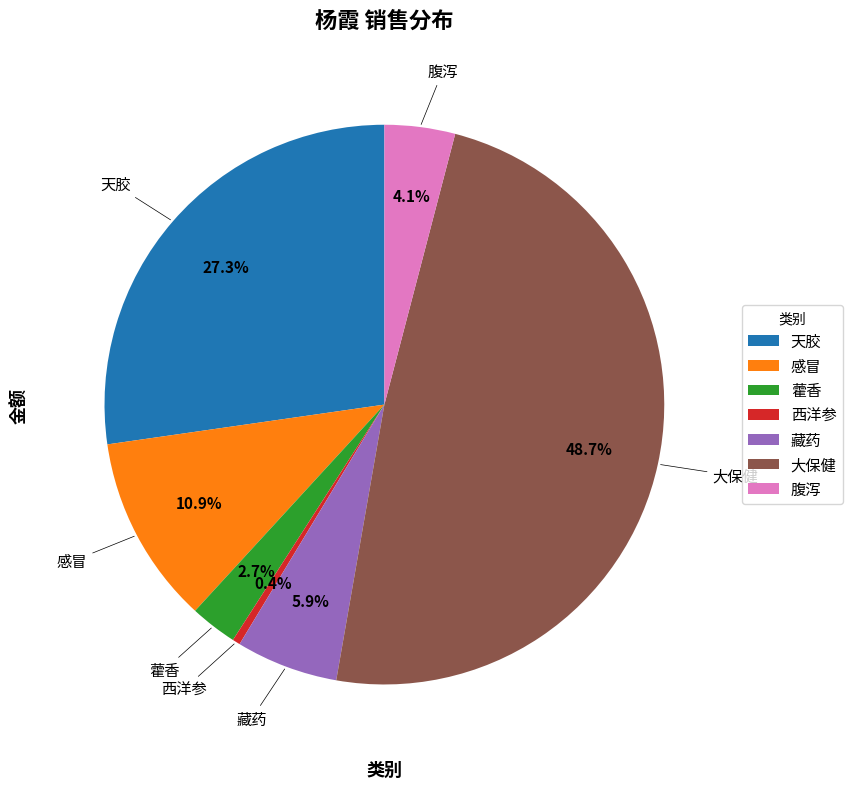

Which has a higher value, 藏药 or 天胶?

天胶